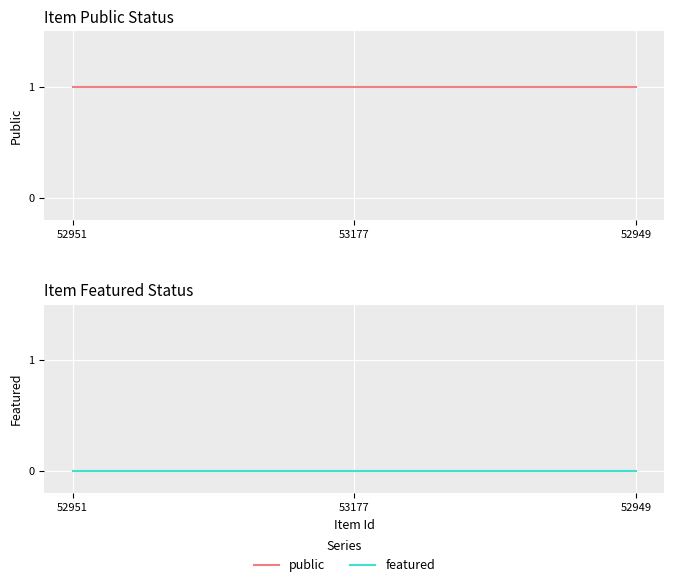

Is the value of featured at 52949 greater than the value of public at 52951?

No